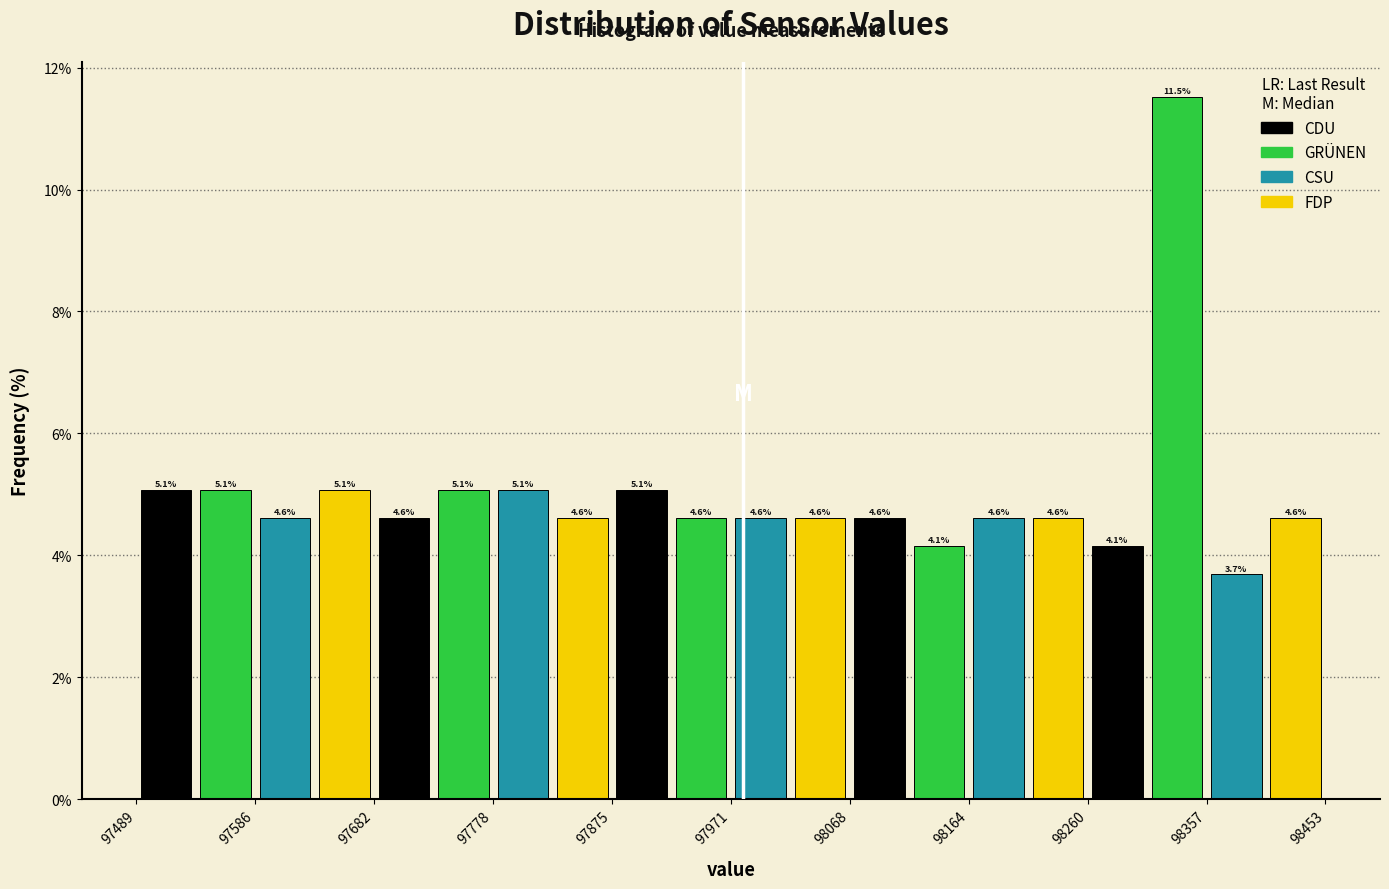

What is the height of the bar covering 98260 to 98310 on the x-axis? The bar edges are not printed on the chart, so give them approximately, as read against the axis.

4.1